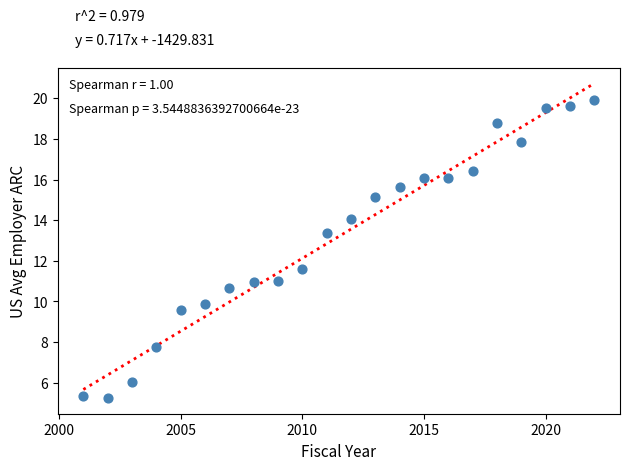

What is the range of Y values (max minus min)?

14.7